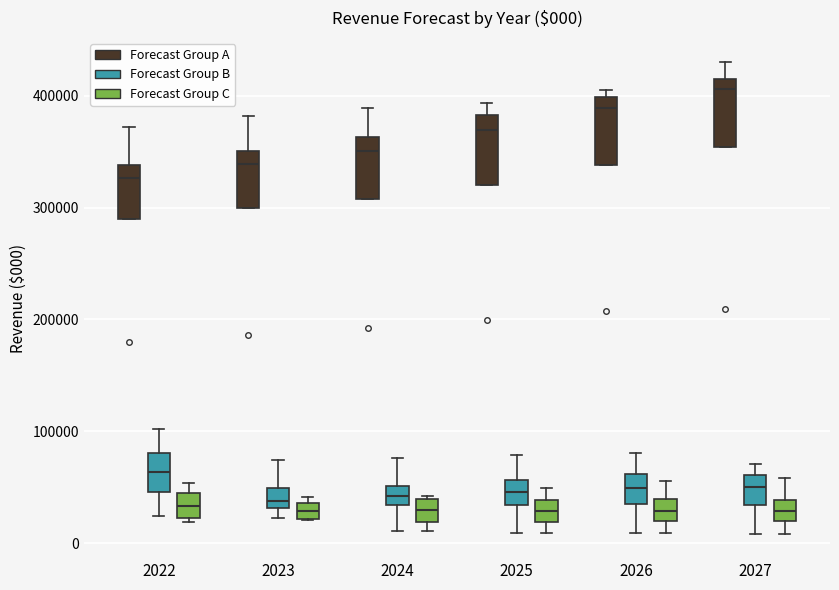

Which box's median line is the highest?

2027 (Forecast Group A)